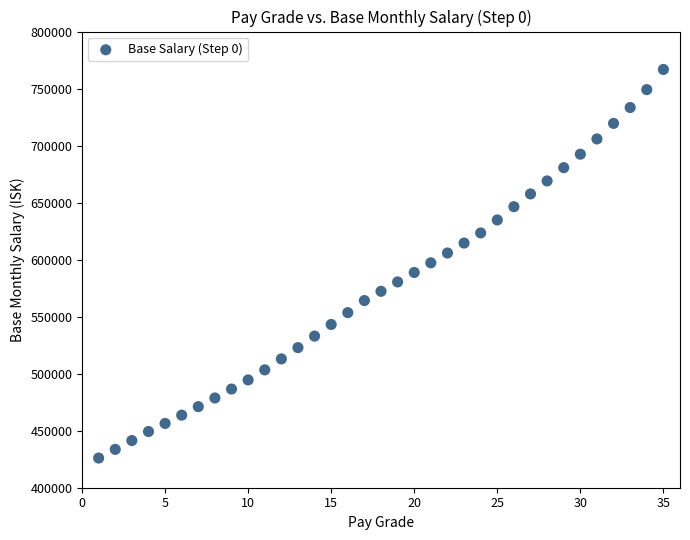

What is the range of Y values (max minus min)?

340739